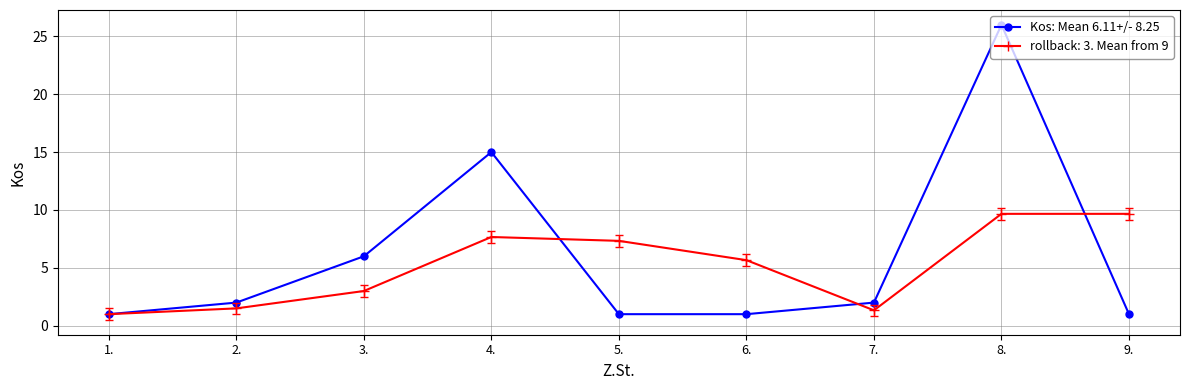

Which series has the widest spread of values?

Kos: Mean 6.11+/- 8.25